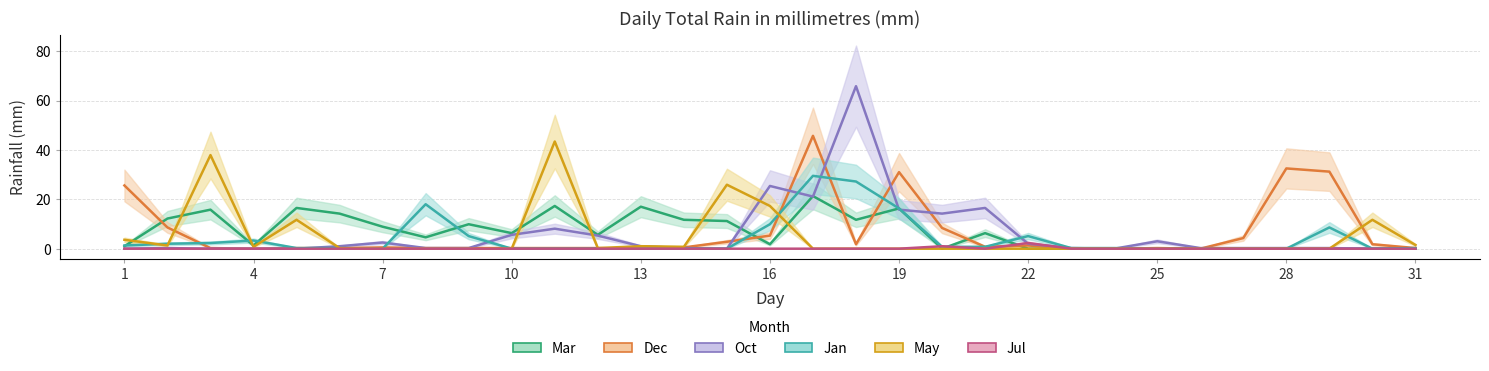

In Dec, how many points are lower than both neighbors (excluding endpoints)?

5